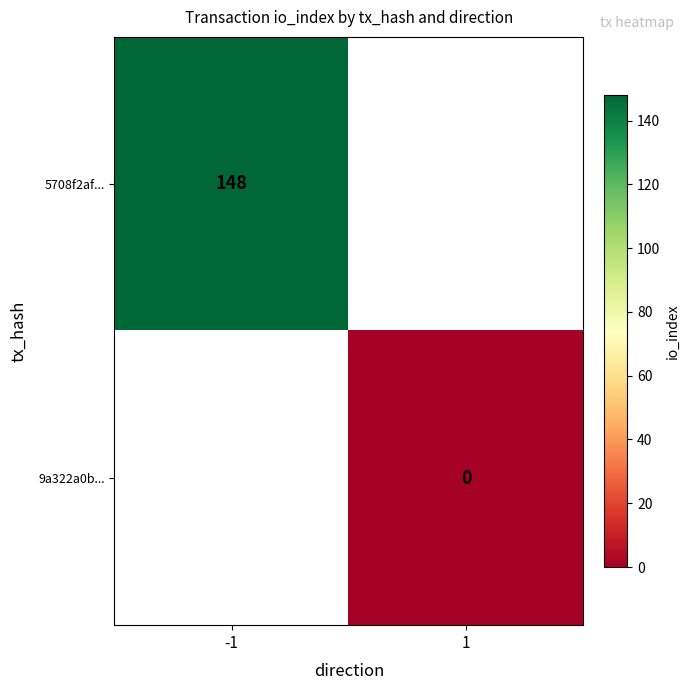

What is the greatest value displayed?

148.0